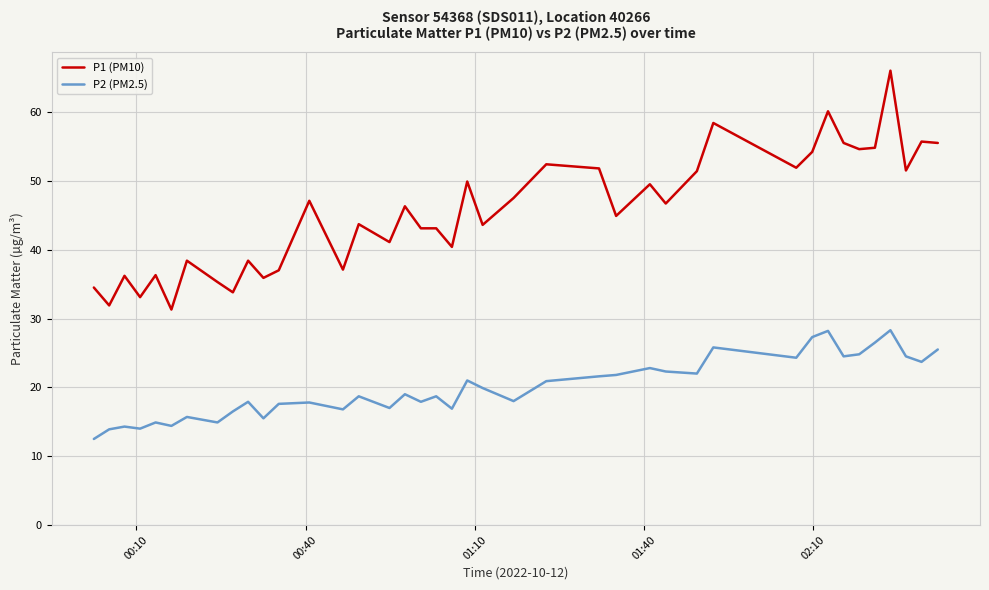

Which series has the largest total across all categories?

P1 (PM10)